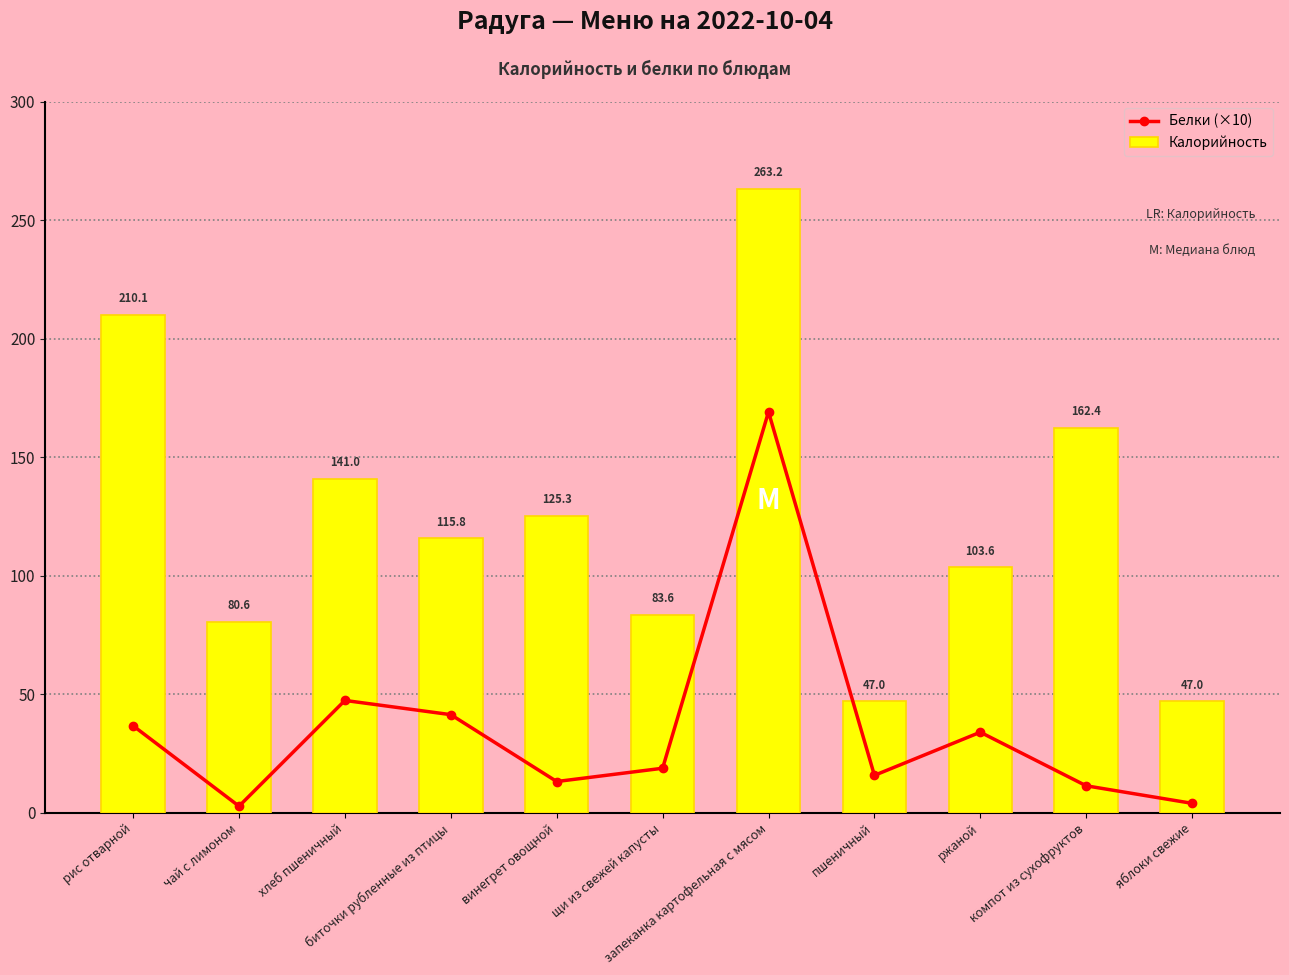

What is the label of the 10th bar from the right?

чай с лимоном